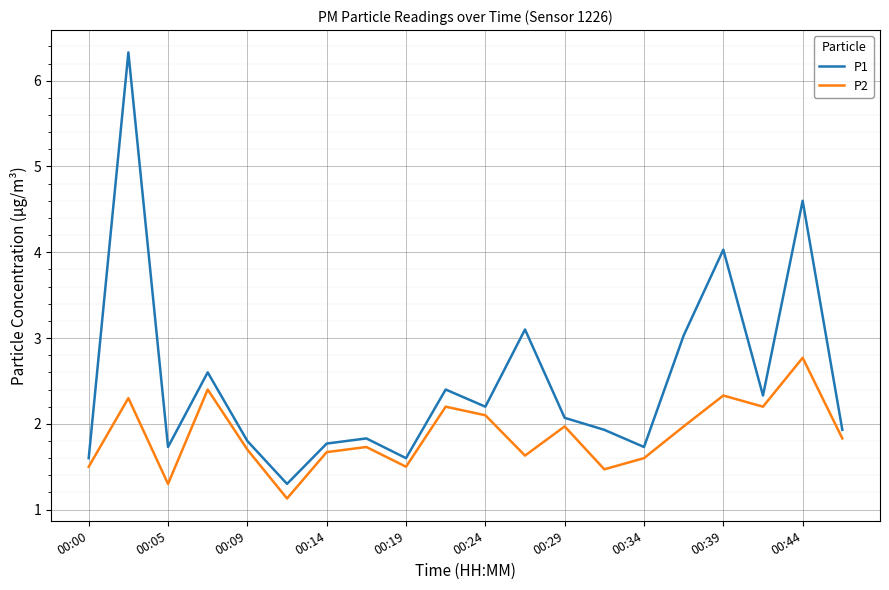

True or false: P2 and P1 cross at least once.

False